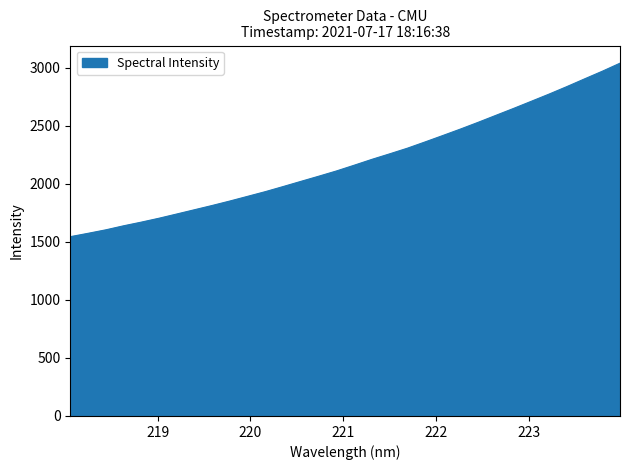

What is the difference between the maximum and minimum values?

1493.8